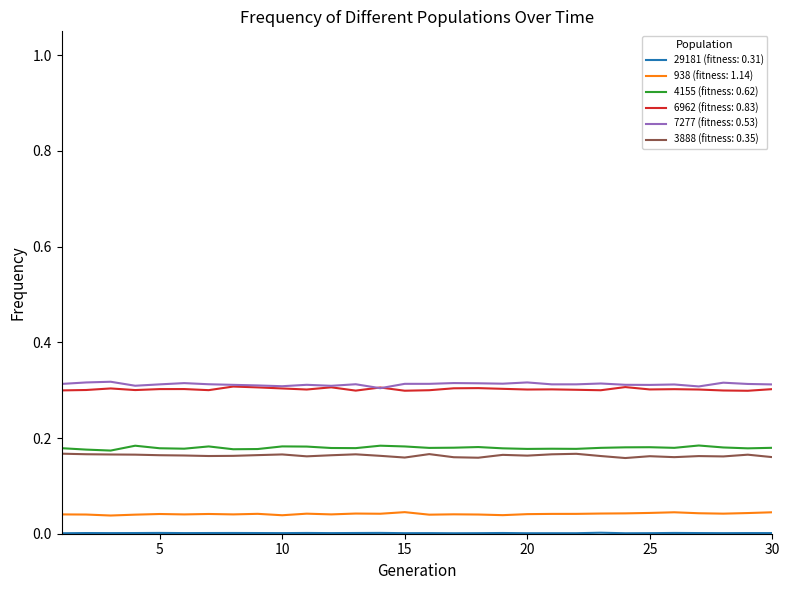

True or false: 7277 (fitness: 0.53) and 3888 (fitness: 0.35) intersect in this chart.

False